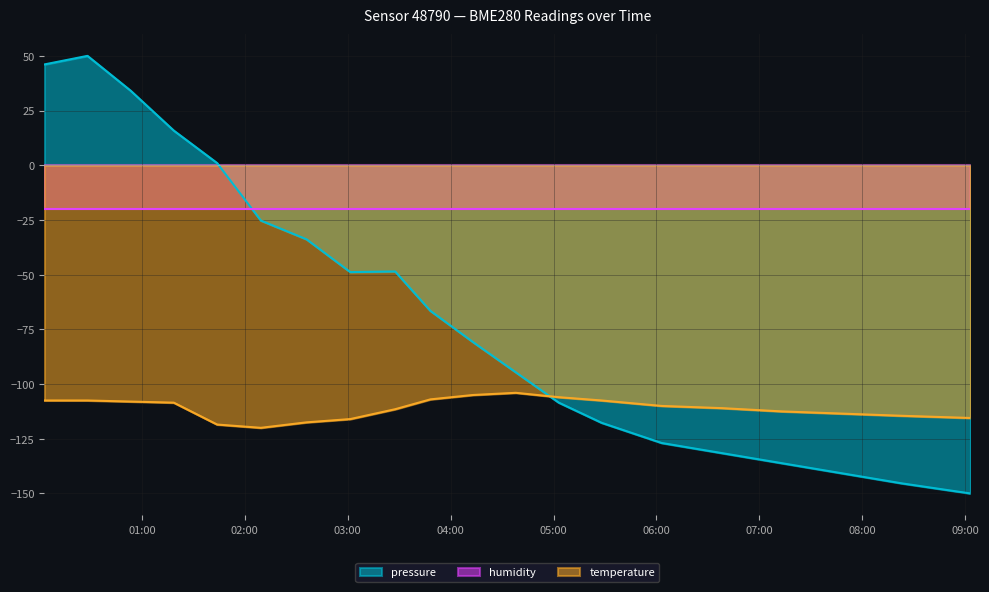

What is the value of the pressure point at the 10th from the left?

-66.5